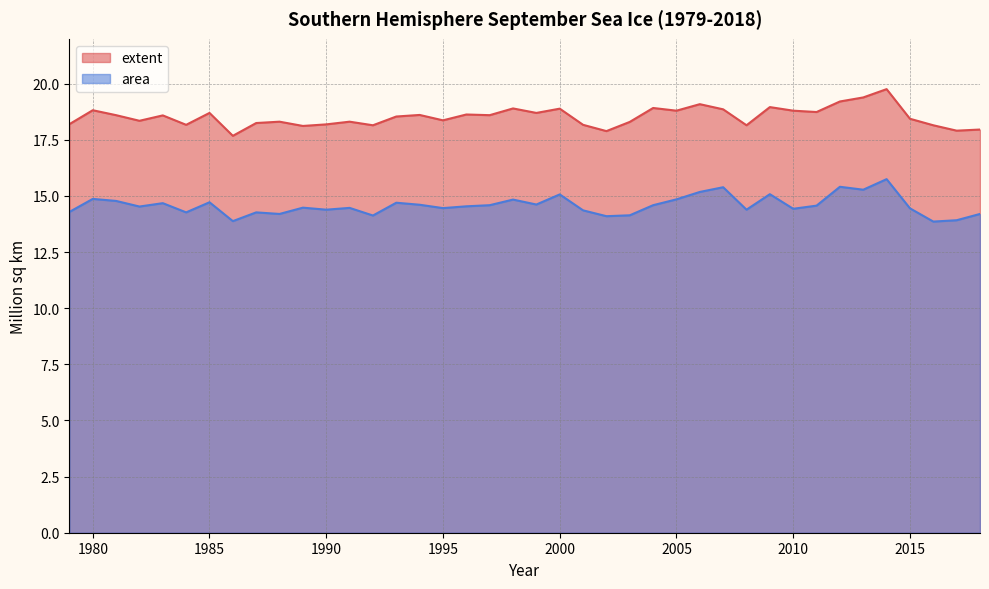

Which series changed the most between 1979 and 1991?

area